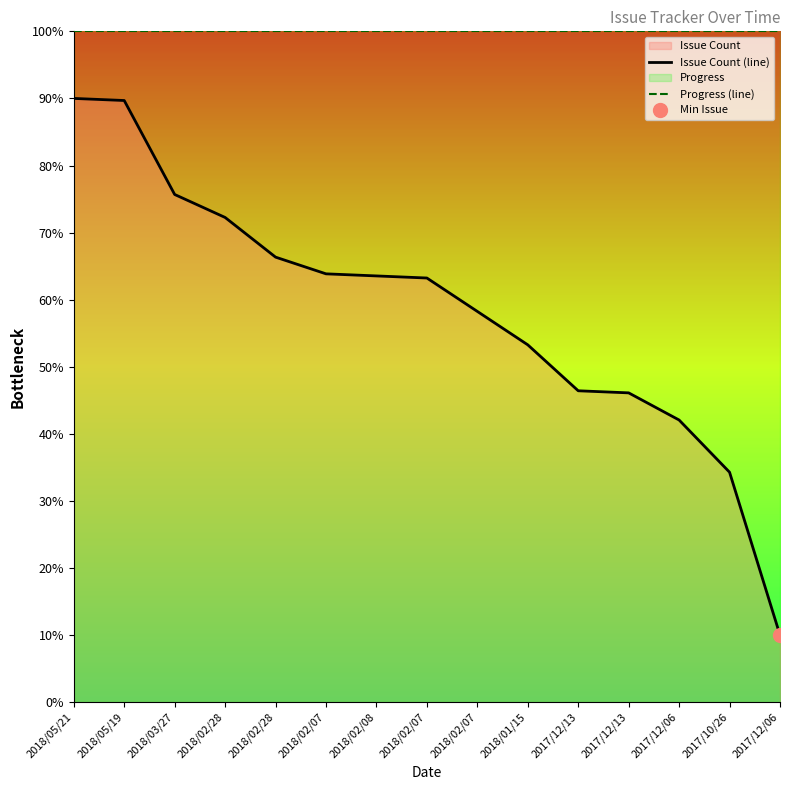

What is the smallest value displayed?

10.0